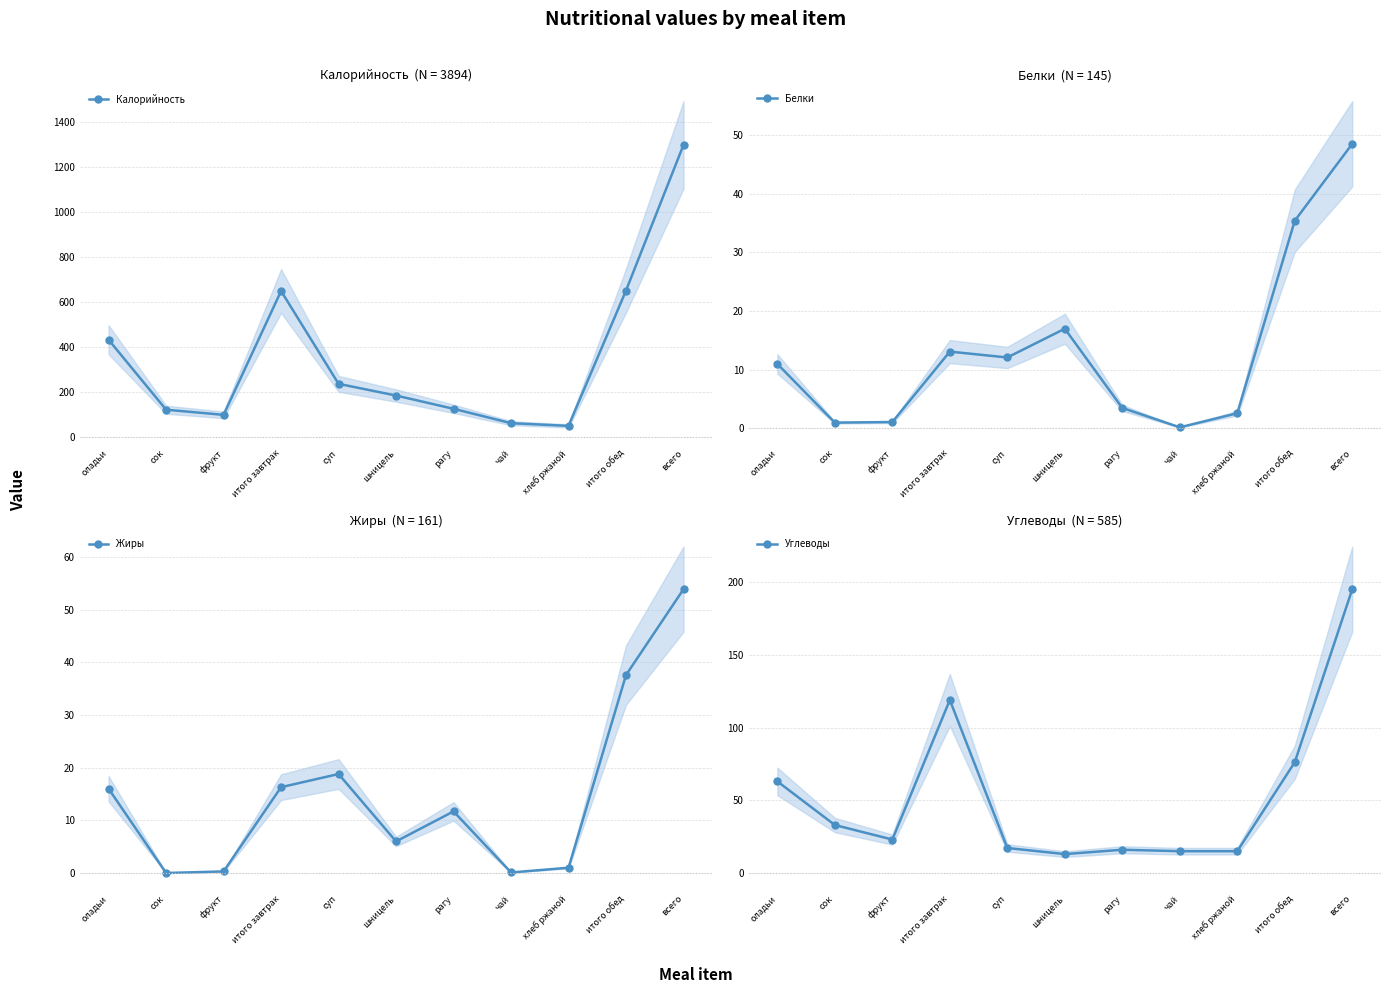

How many lines are shown in the chart?

4